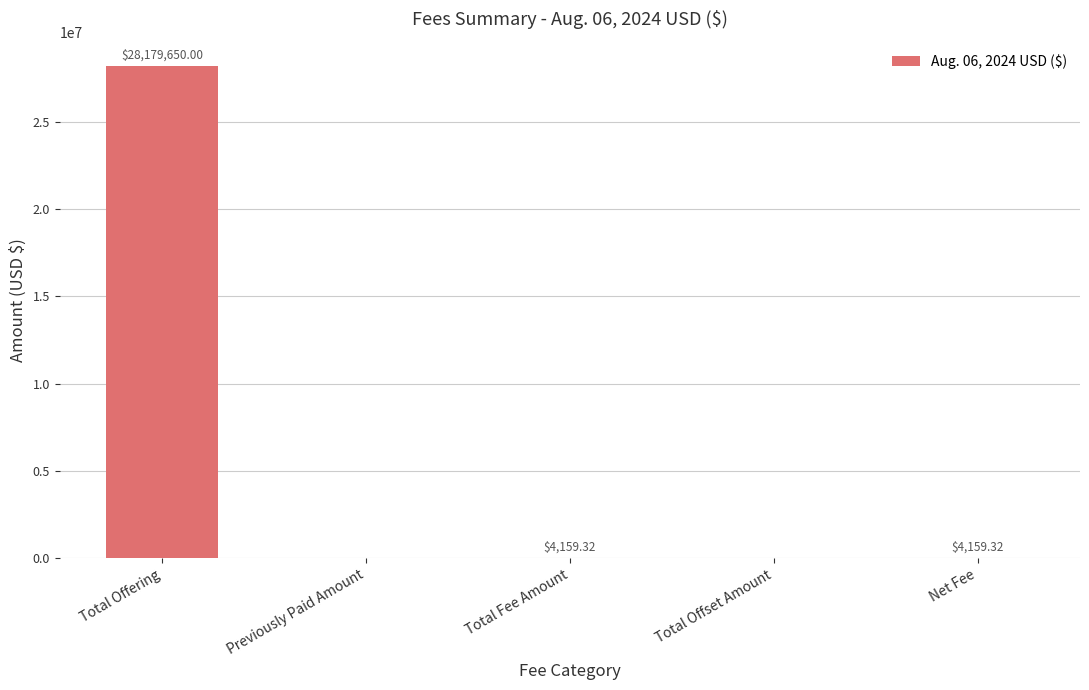

What is the change in value from Total Offering to Net Fee?

-28175490.7